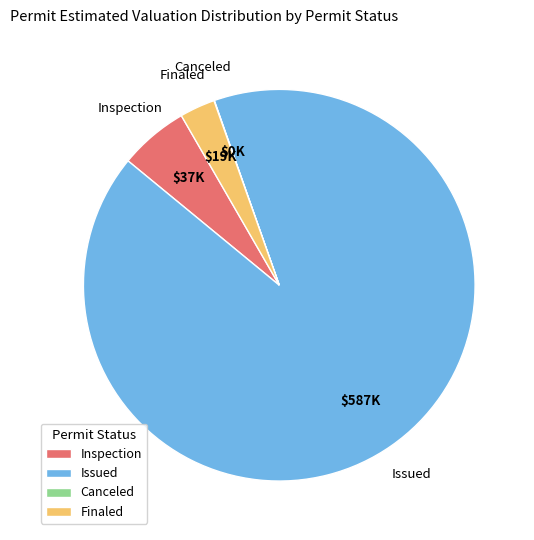

Between Finaled and Issued, which is larger?

Issued